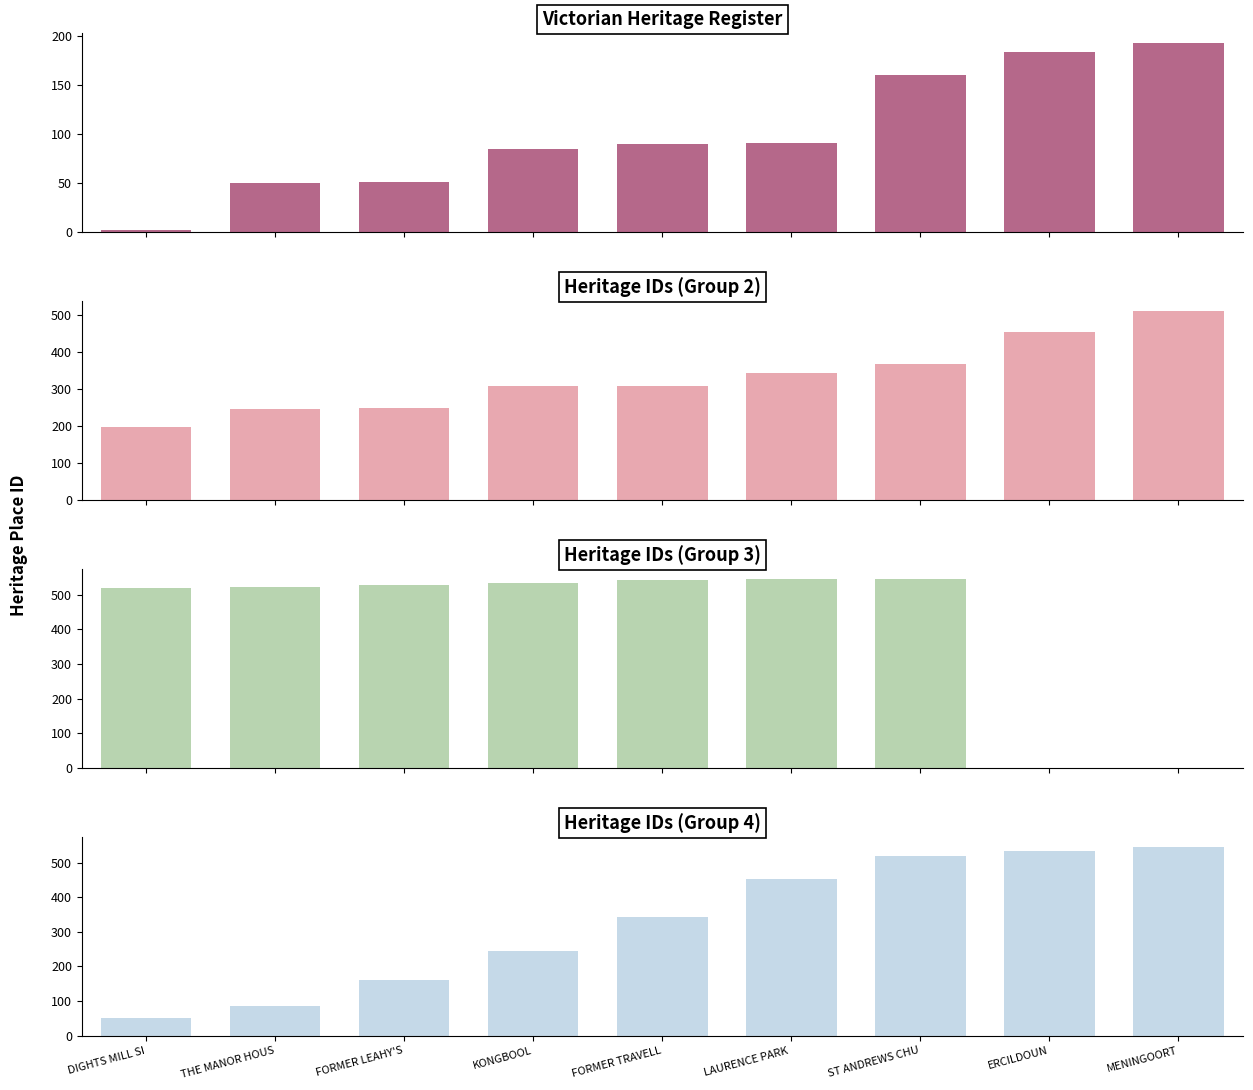

Reading right to left, what are all the values shown in this chart?

Victorian Heritage Register: 193	184	160	91	90	85	51	50	2
Heritage IDs (Group 2): 511	453	368	342	308	307	247	246	196
Heritage IDs (Group 3): 0	0	546	545	543	534	529	522	519
Heritage IDs (Group 4): 546	534	519	453	342	246	160	85	50